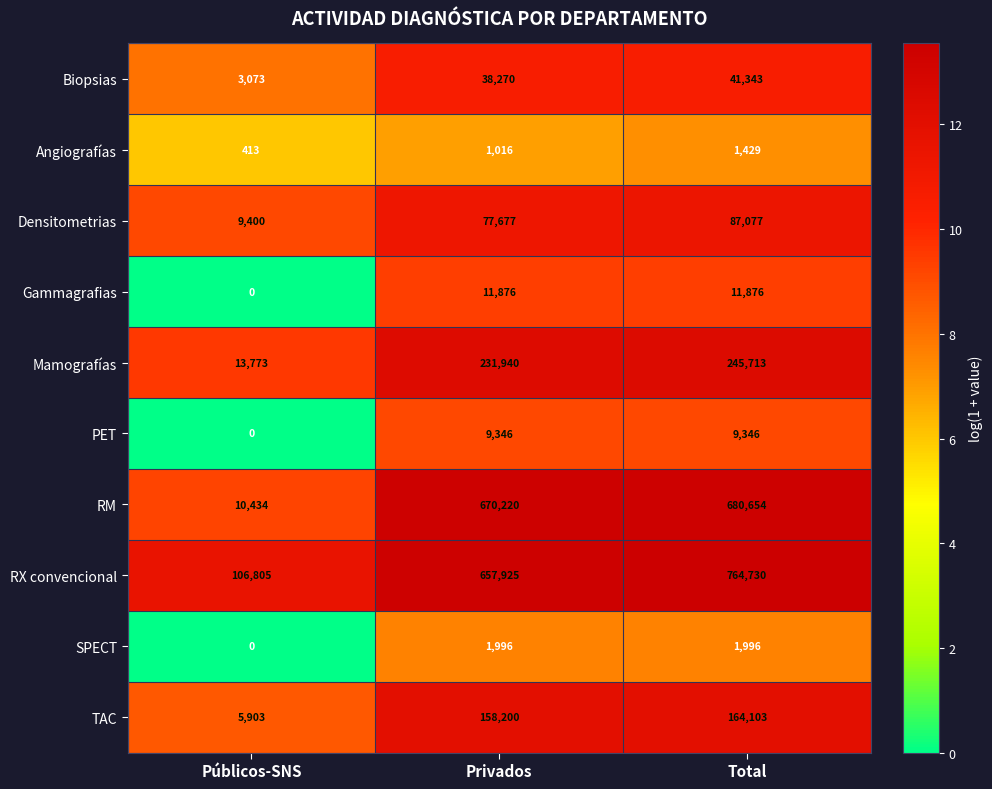

Rank the series at Privados from lowest to highest value.

Angiografías, SPECT, PET, Gammagrafias, Biopsias, Densitometrias, TAC, Mamografías, RX convencional, RM